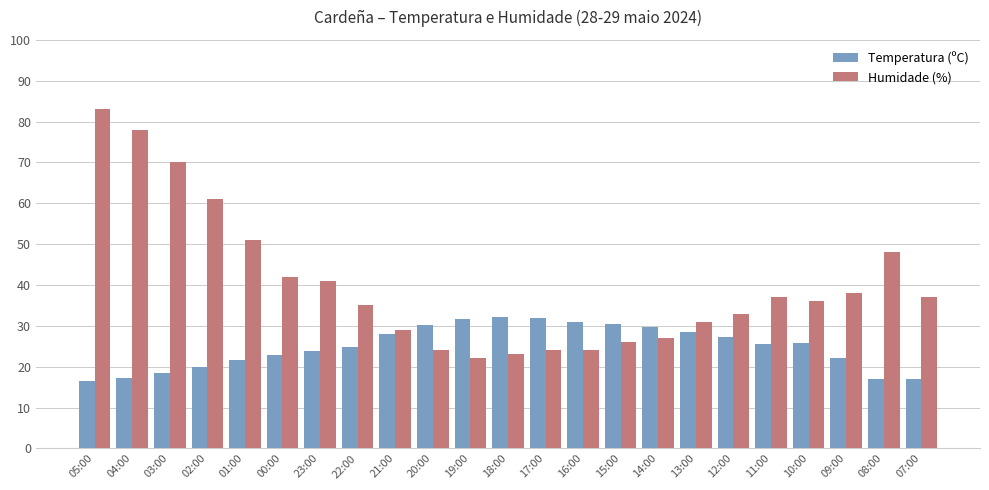

Rank the series by their maximum value, from highest to lowest.

Humidade (%), Temperatura (ºC)